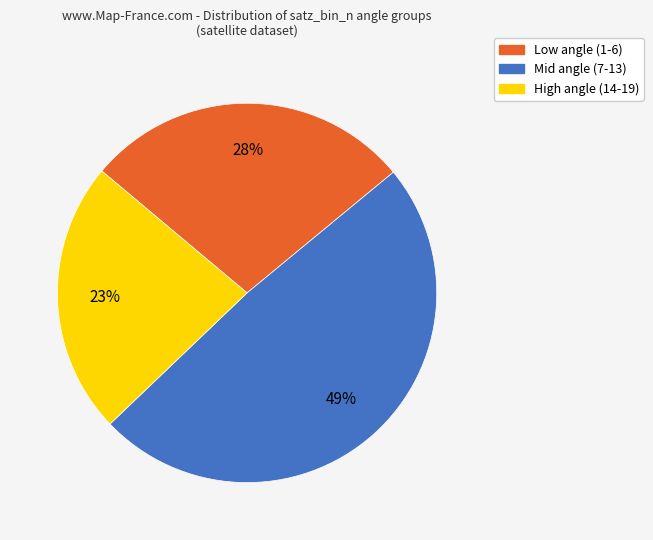

To the nearest percent, what is the difference between the largest and smallest slice percentages?

26%